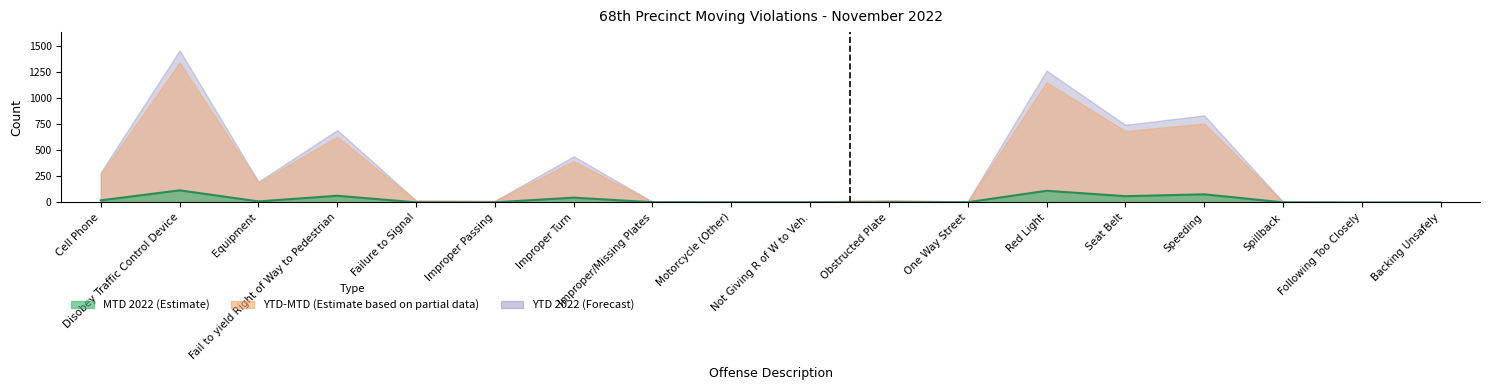

What is the difference between the maximum and minimum values?

116